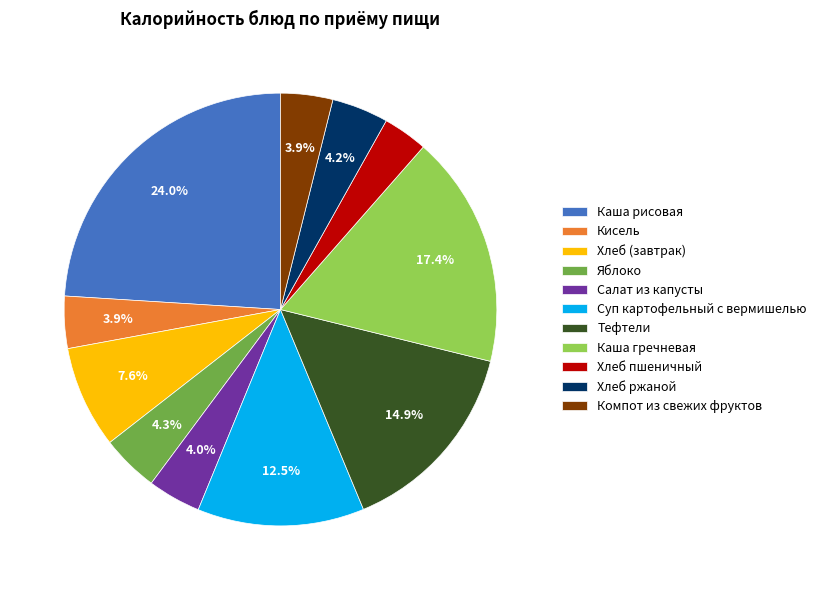

To the nearest percent, what is the average slice percentage?

9%